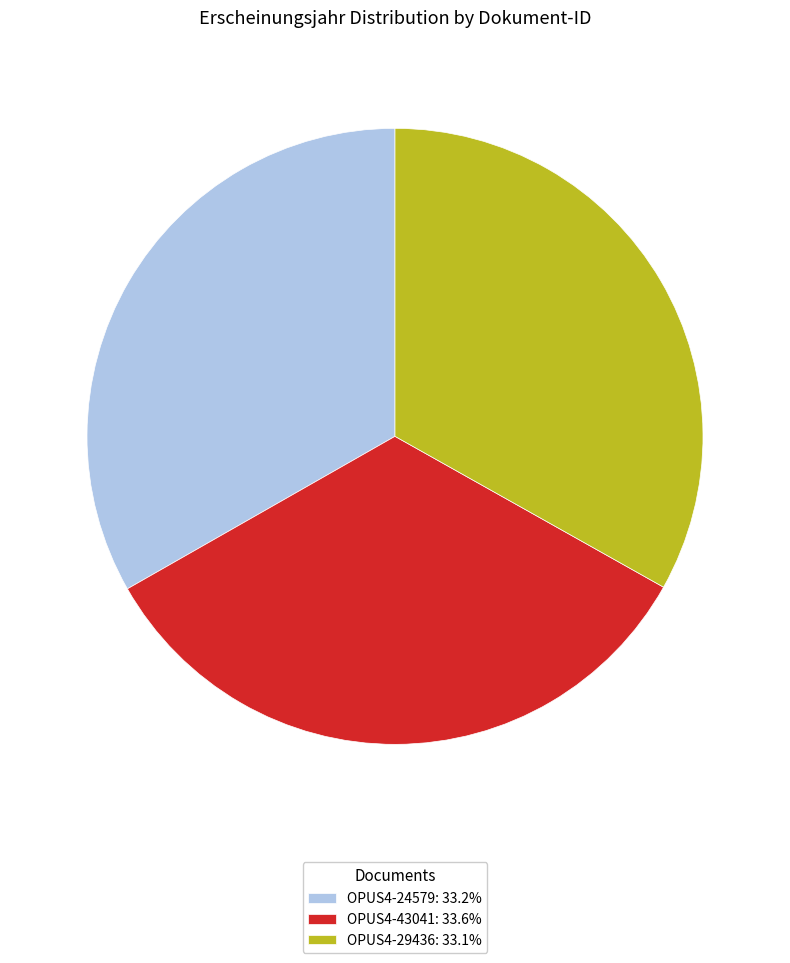

Is the sum of OPUS4-24579: 33.2% and OPUS4-43041: 33.6% greater than half?

Yes